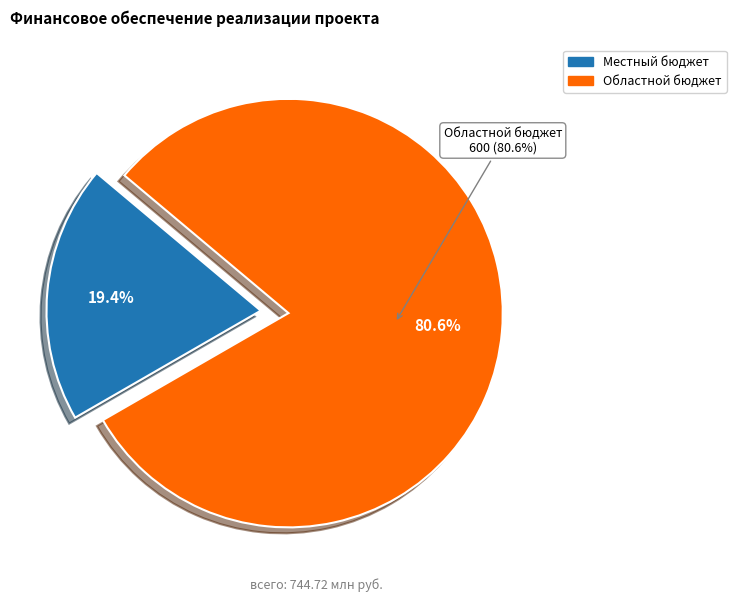

What is the largest slice in the pie chart?

Областной бюджет